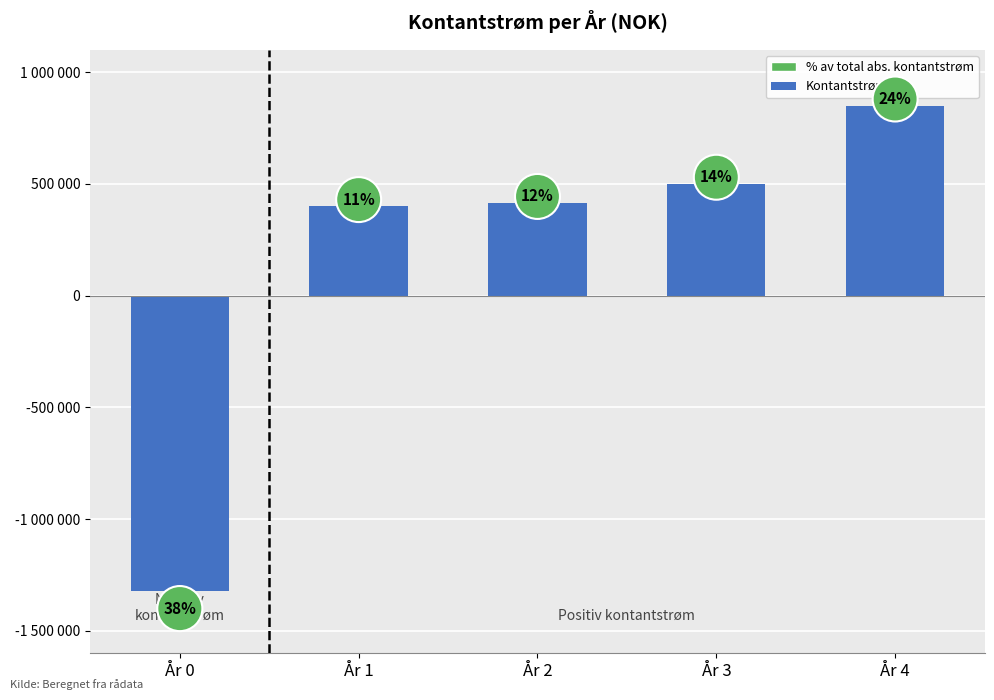

List the labels in order of value, largest first.

År 4, År 3, År 2, År 1, År 0